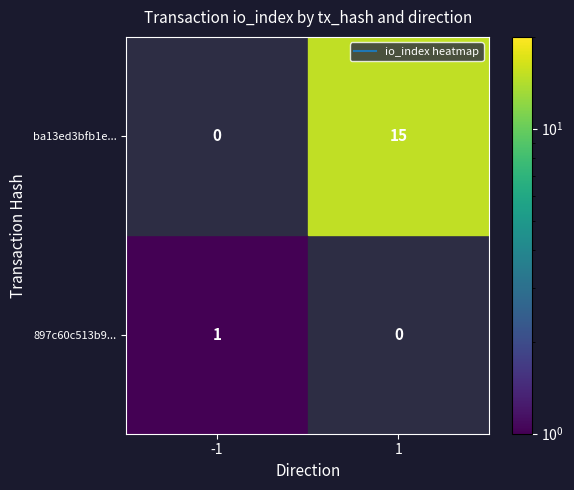

How many data points does each series have?

2